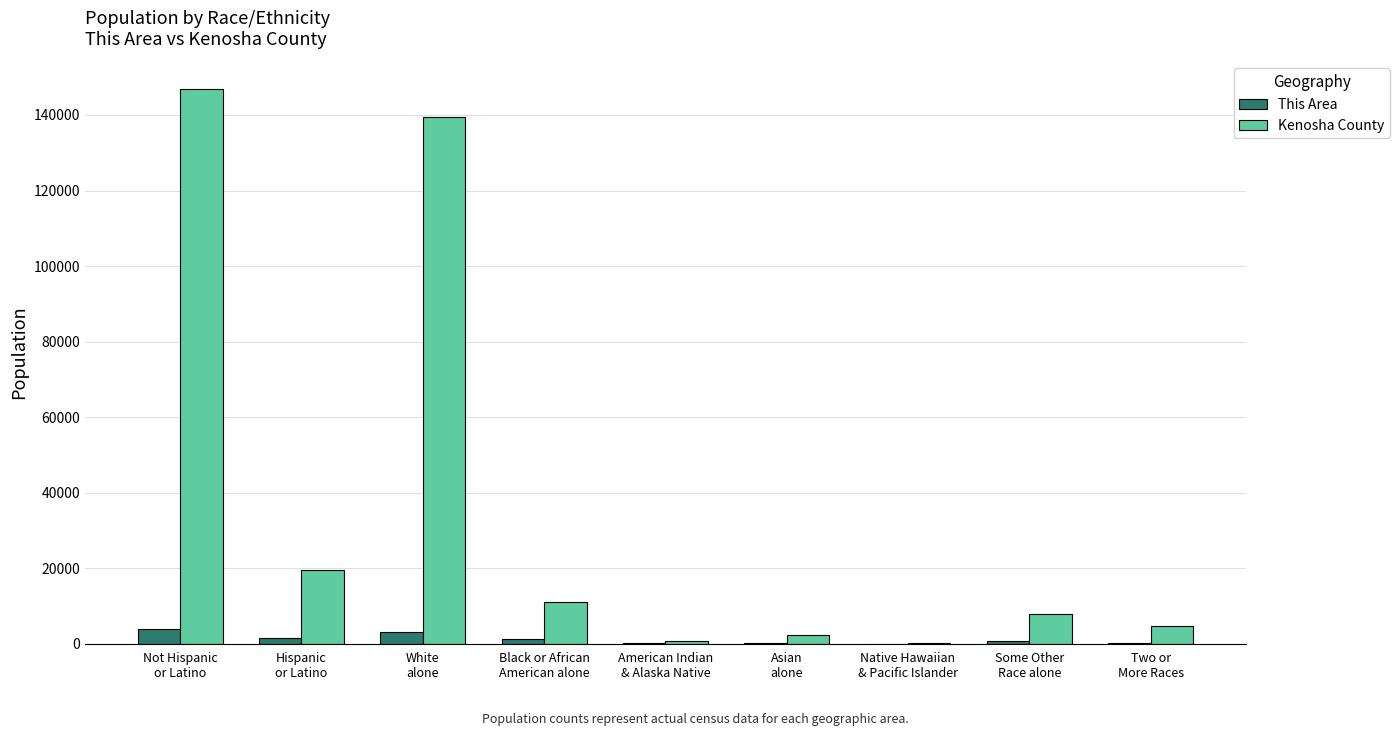

What is the sum of all This Area values?

11060